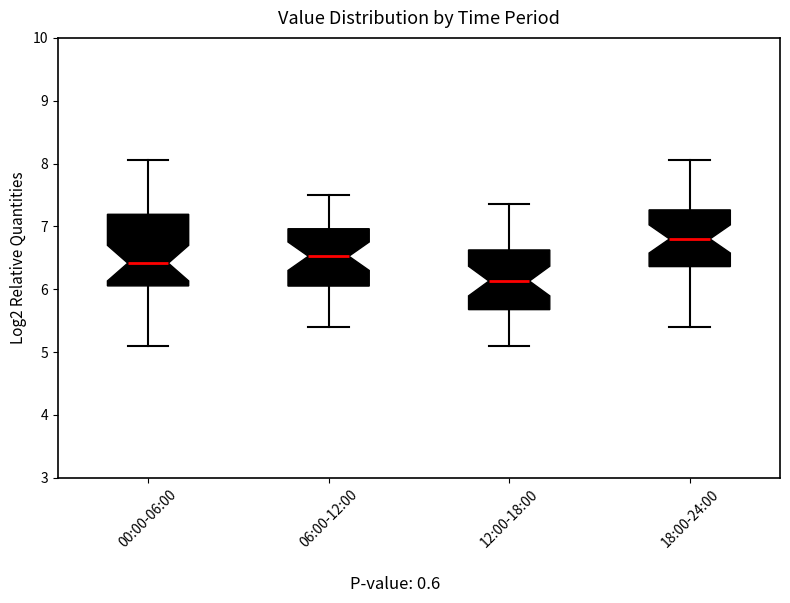

Where is the lower edge of the box for 00:00-06:00 on the y-axis? The values are not printed on the chart, so give them approximately, as read against the axis.

6.1